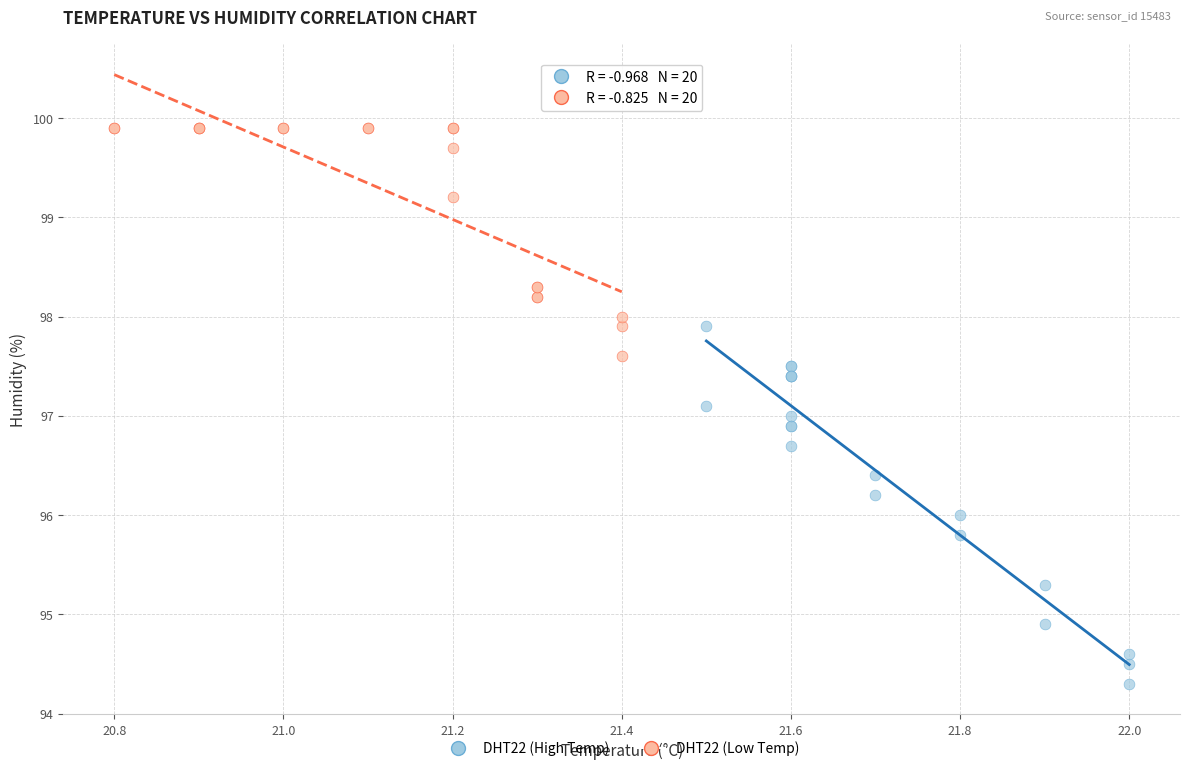

Which series reaches the minimum Y coordinate?

DHT22 (High Temp)